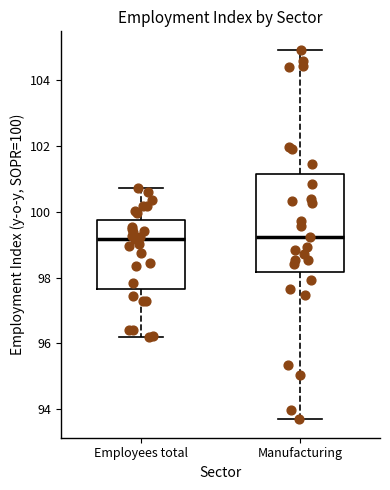

Comparing the boxes themselves (not the whiskers), which one is the tallest?

Manufacturing